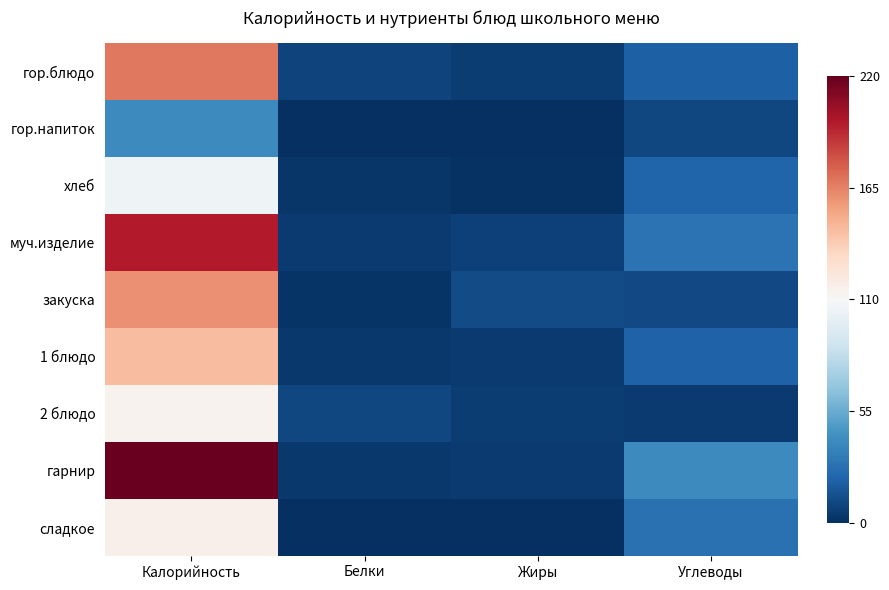

What is the spread (max minus min) of values at Углеводы?

0.3